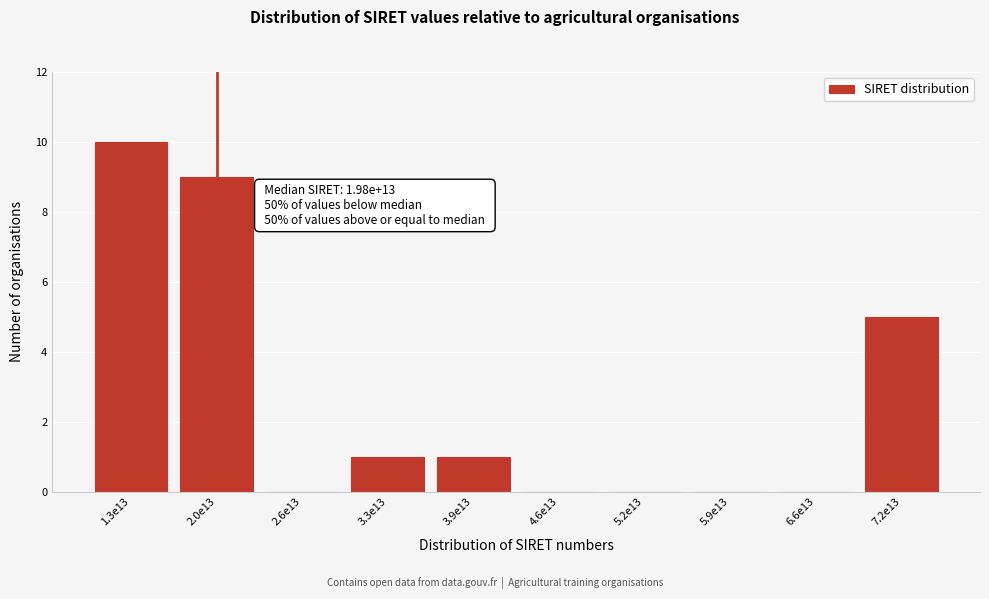

Reading left to right, what are all the values shown in this chart?

1.3e13=10	2.0e13=9	2.6e13=0	3.3e13=1	3.9e13=1	4.6e13=0	5.2e13=0	5.9e13=0	6.6e13=0	7.2e13=5